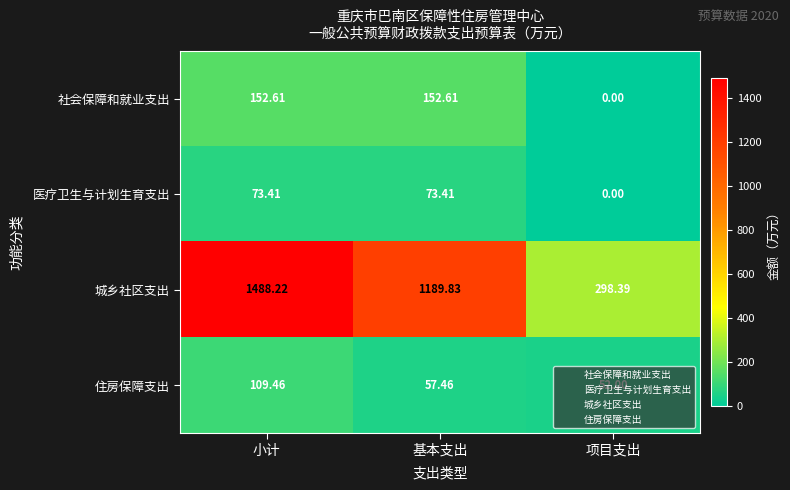

Between 基本支出 and 项目支出, which series saw the biggest shift?

城乡社区支出